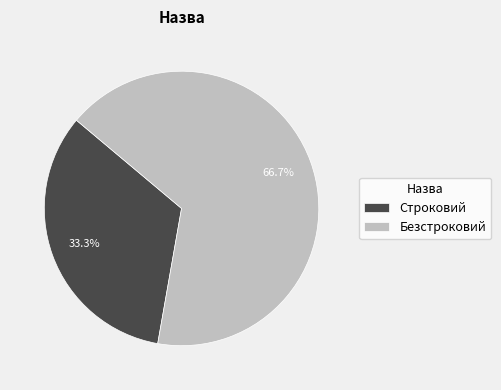

What percentage is the Строковий slice, to the nearest percent?

33%